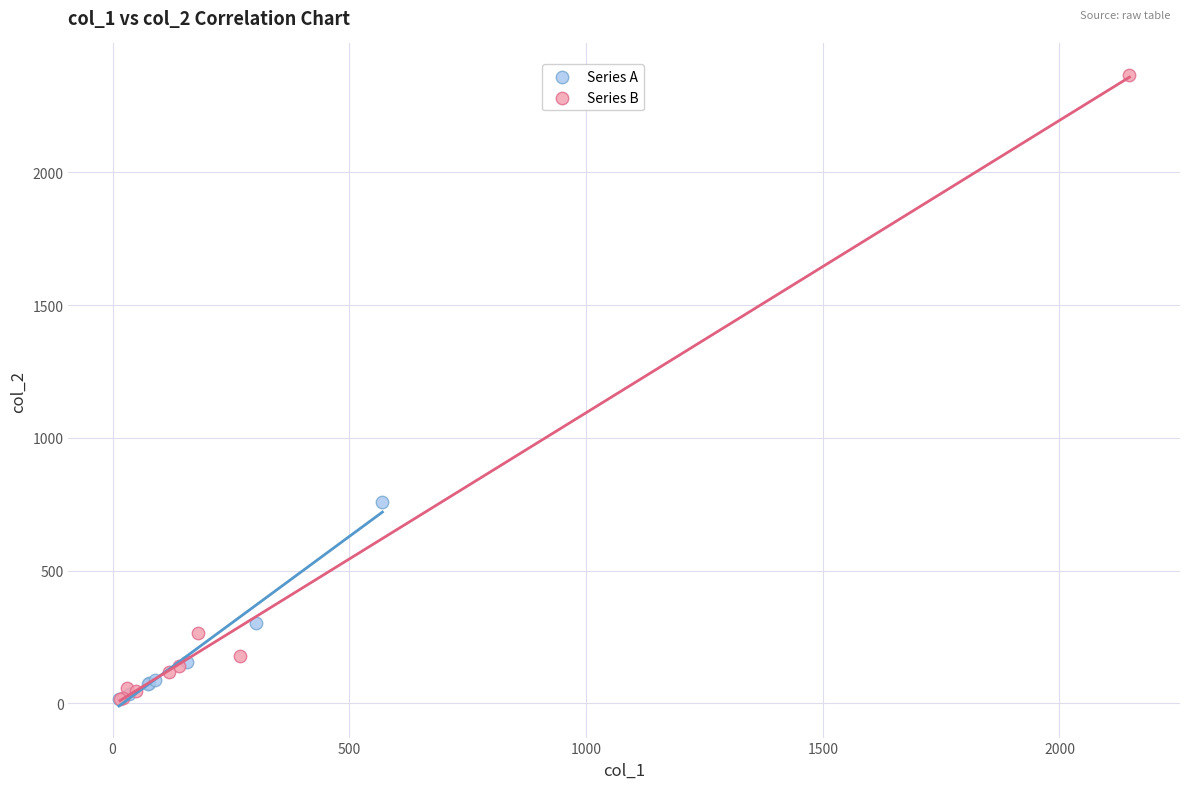

Which series reaches the maximum Y coordinate?

Series B